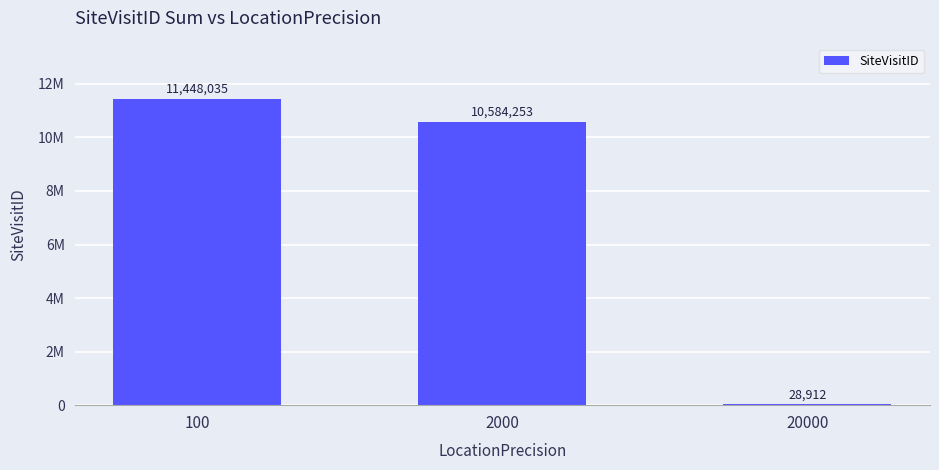

Are the bars horizontal?

No